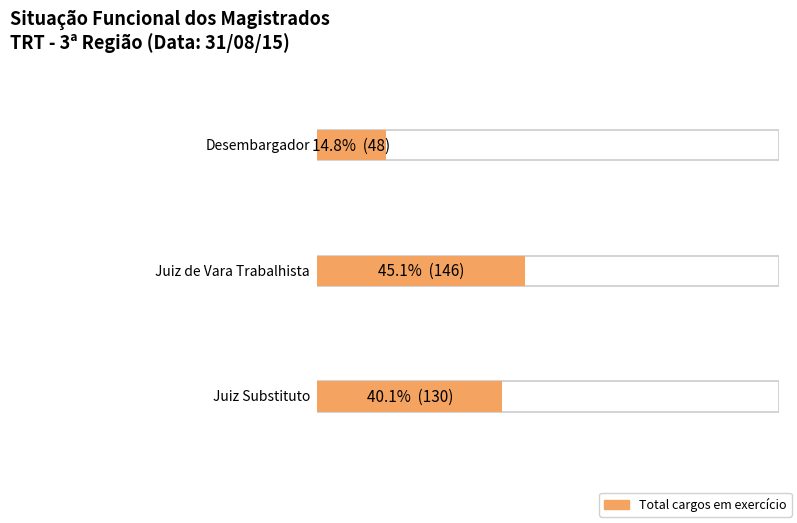

Reading right to left, transcribe all the data shown in this chart.

130	146	48